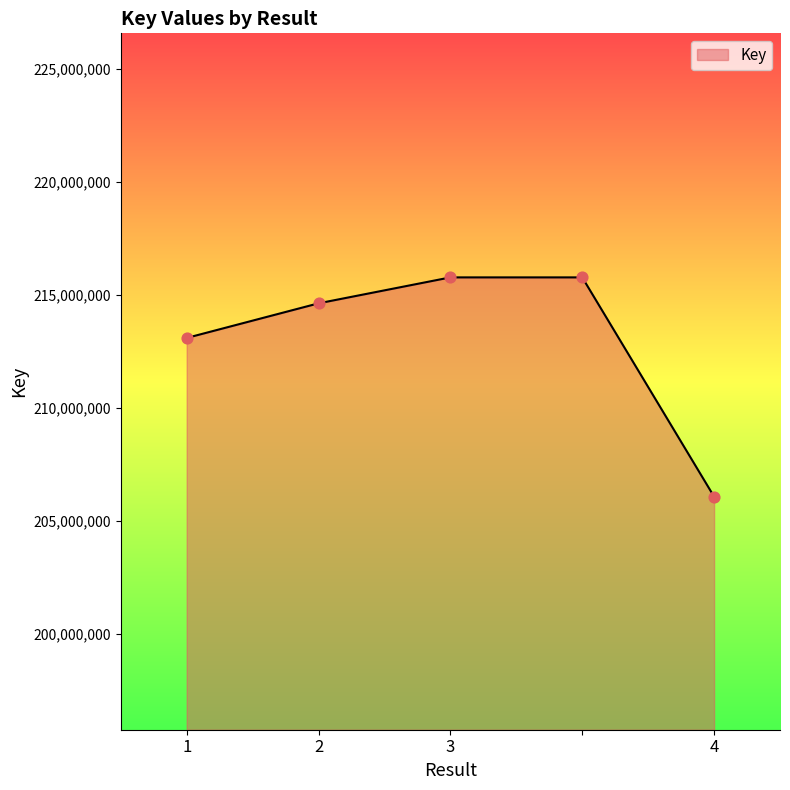

What is the sum of all values?

1065364833